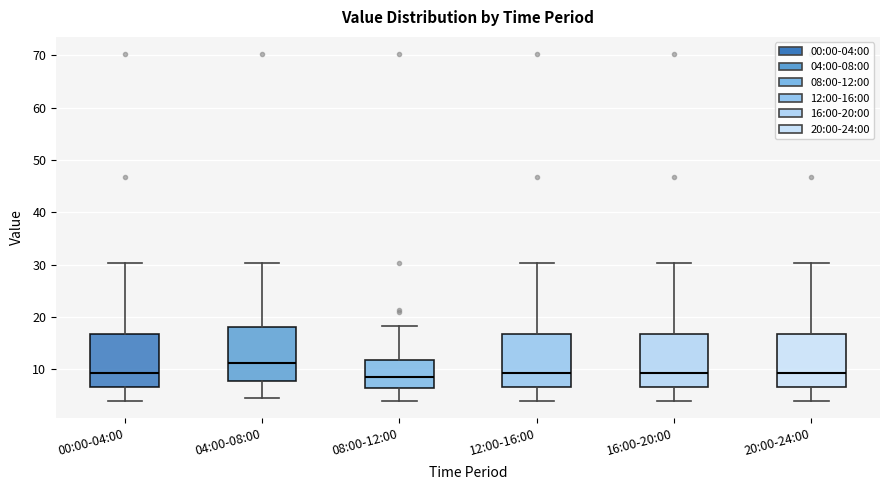

Reading left to right, transcribe this box plot: for each box, give where its median line is, the range the box spans, and where its two whiskers end, as read against the y-axis. The values are not printed on the chart, so give them approximately, as read against the axis.

00:00-04:00: median 9, box 7 to 17, whiskers 4 to 30
04:00-08:00: median 11, box 8 to 18, whiskers 5 to 30
08:00-12:00: median 9, box 7 to 12, whiskers 4 to 18
12:00-16:00: median 9, box 7 to 17, whiskers 4 to 30
16:00-20:00: median 9, box 7 to 17, whiskers 4 to 30
20:00-24:00: median 9, box 7 to 17, whiskers 4 to 30